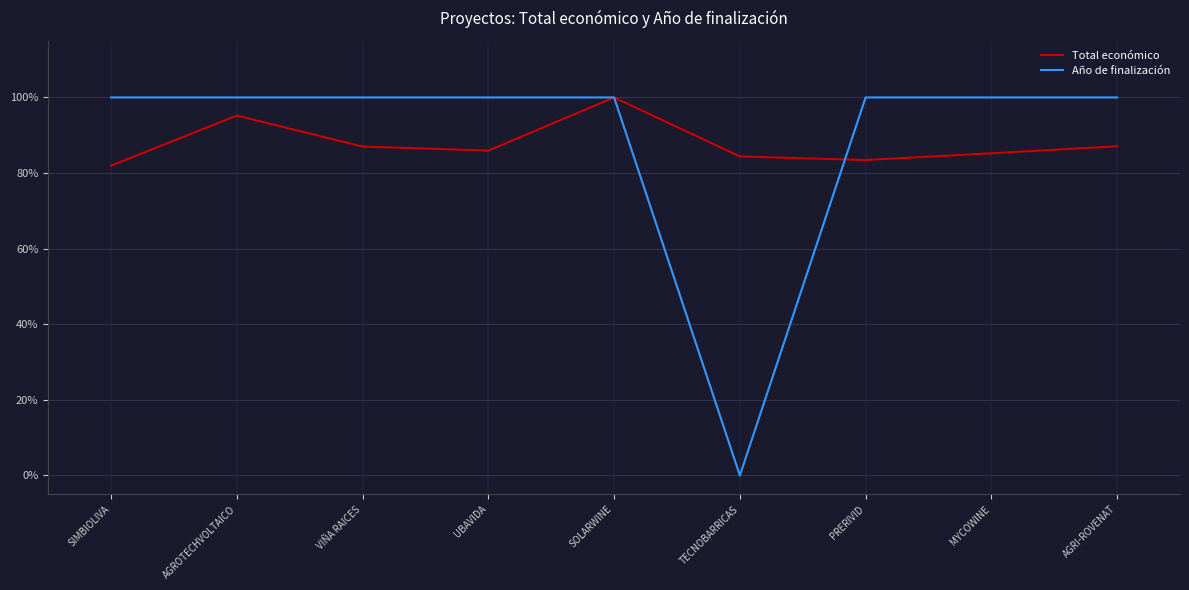

What are all the series names shown in the legend?

Total económico, Año de finalización